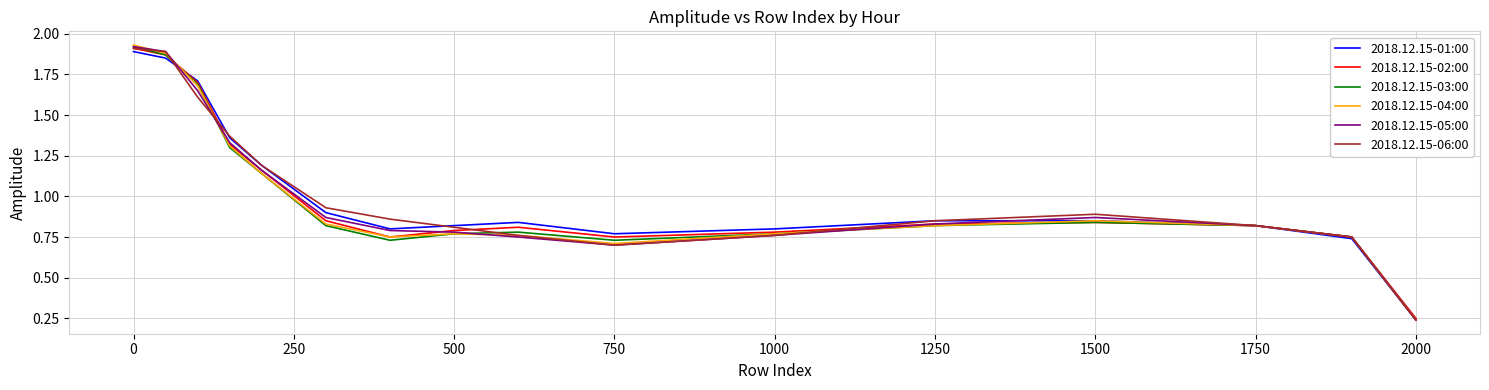

What are all the series names shown in the legend?

2018.12.15-01:00, 2018.12.15-02:00, 2018.12.15-03:00, 2018.12.15-04:00, 2018.12.15-05:00, 2018.12.15-06:00